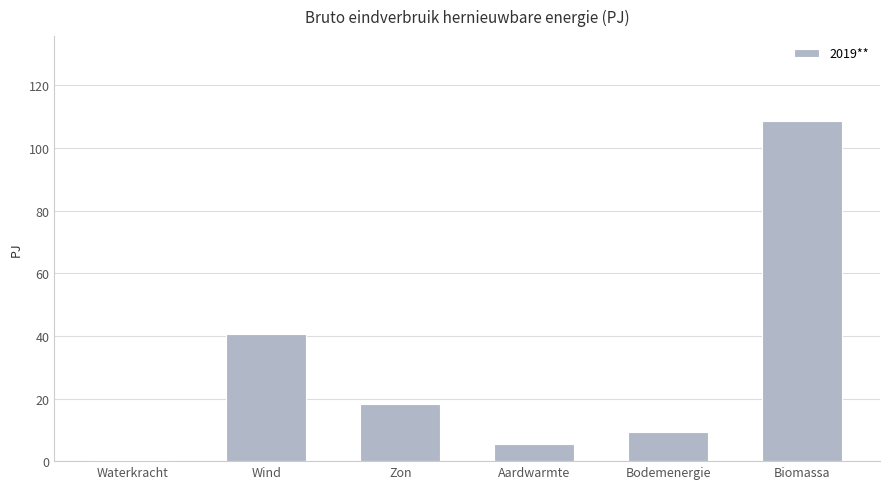

Are the bars horizontal?

No